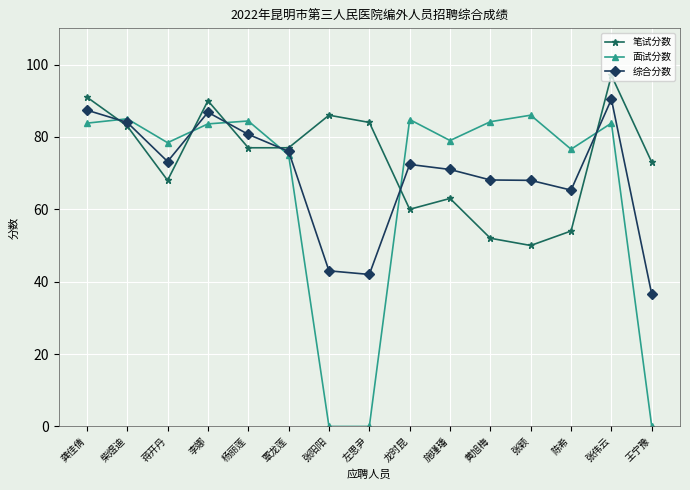

Where does the 笔试分数 series first go above 77?

龚佳倩